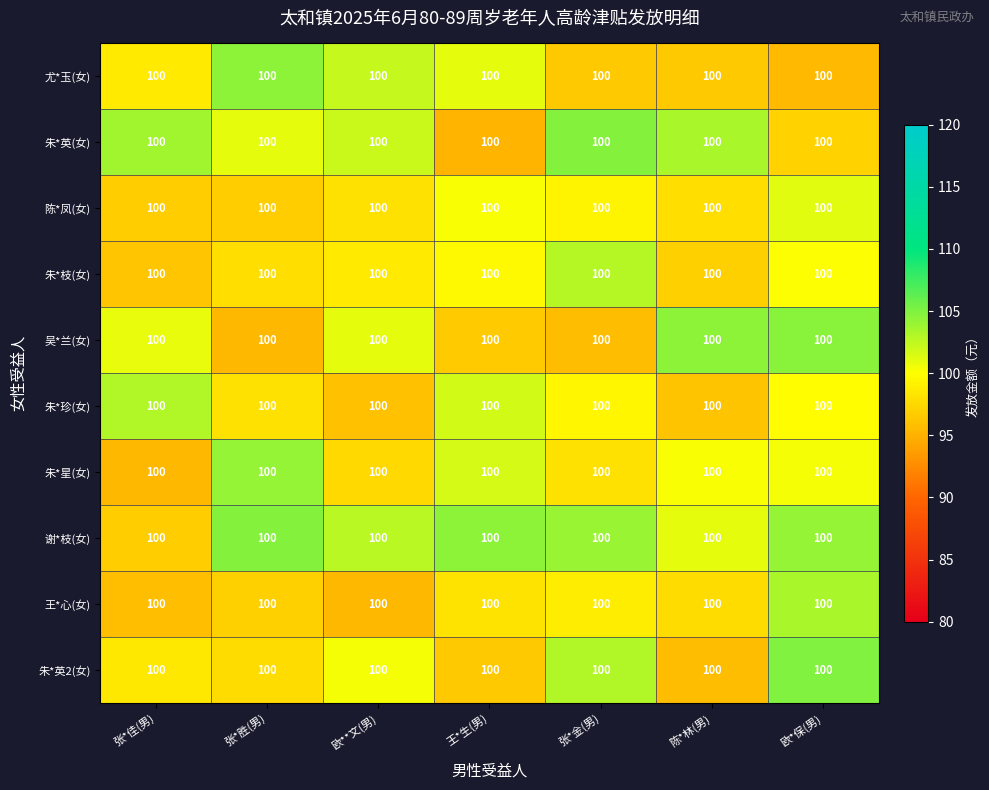

Which category has the lowest value across all series?

王*生(男)